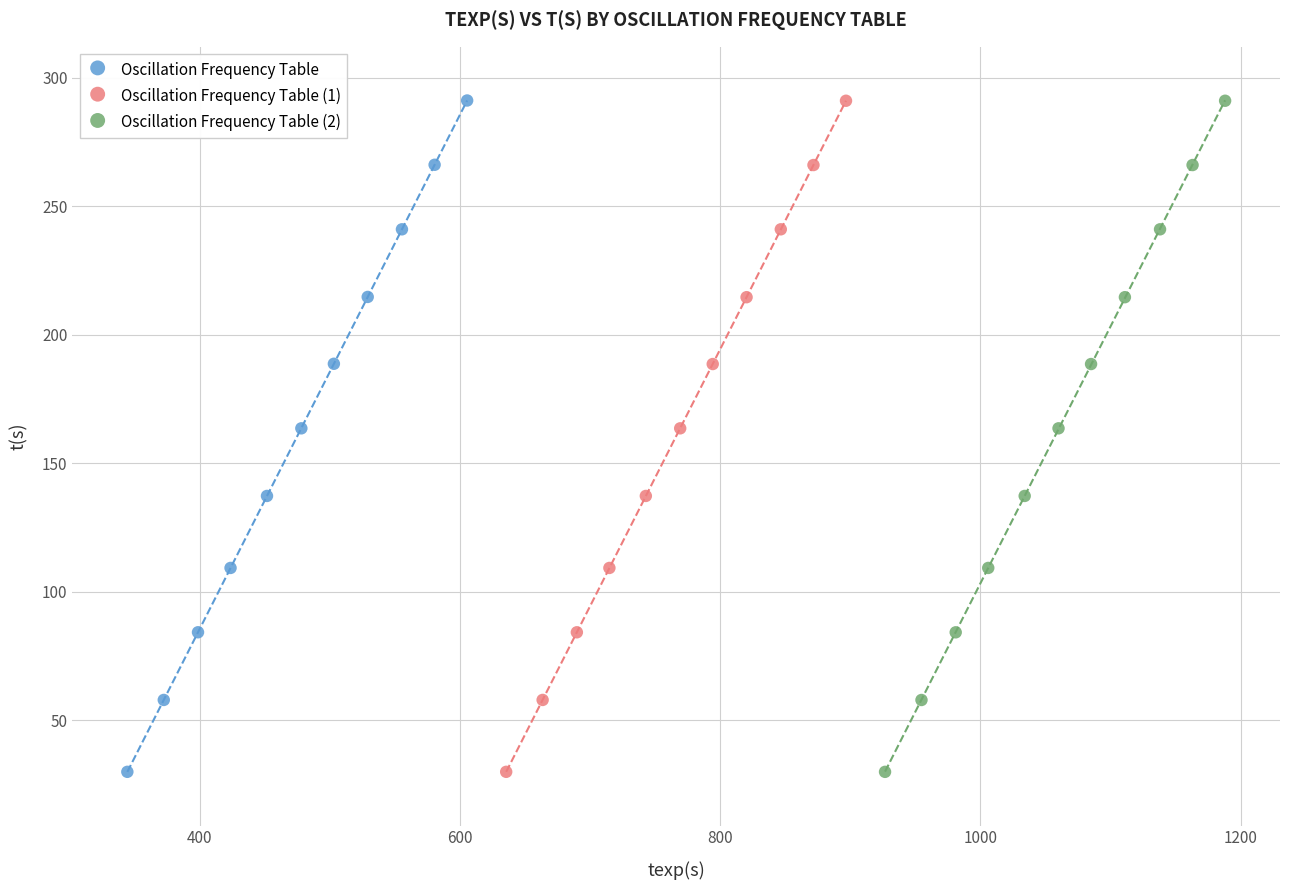

Which series has the widest spread of Y values?

Oscillation Frequency Table